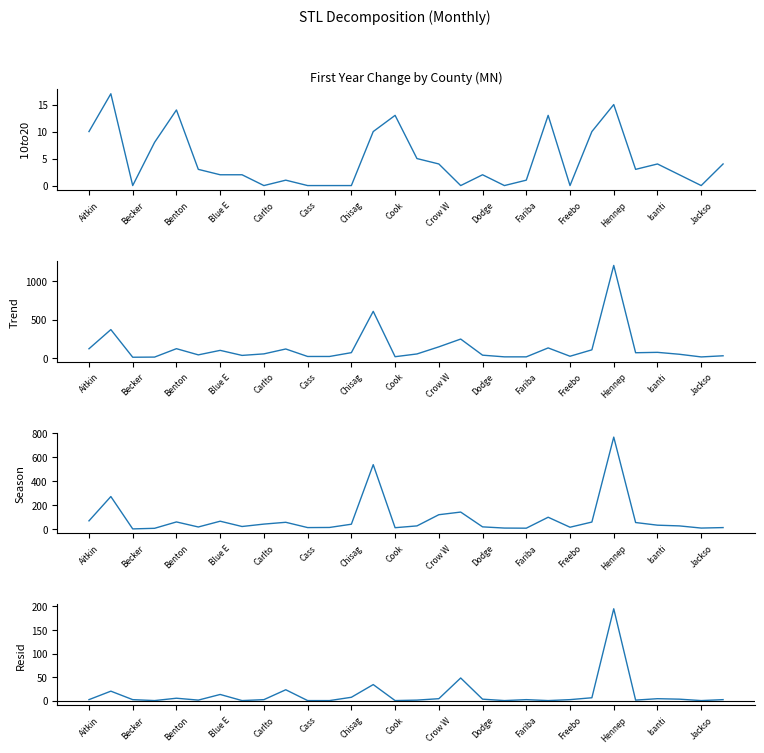

True or false: Total has more than 0 interior local peaks.

True